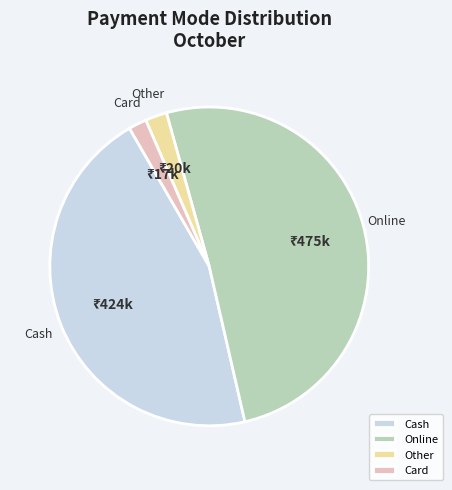

Is it true that Cash is 45% of the pie?

True